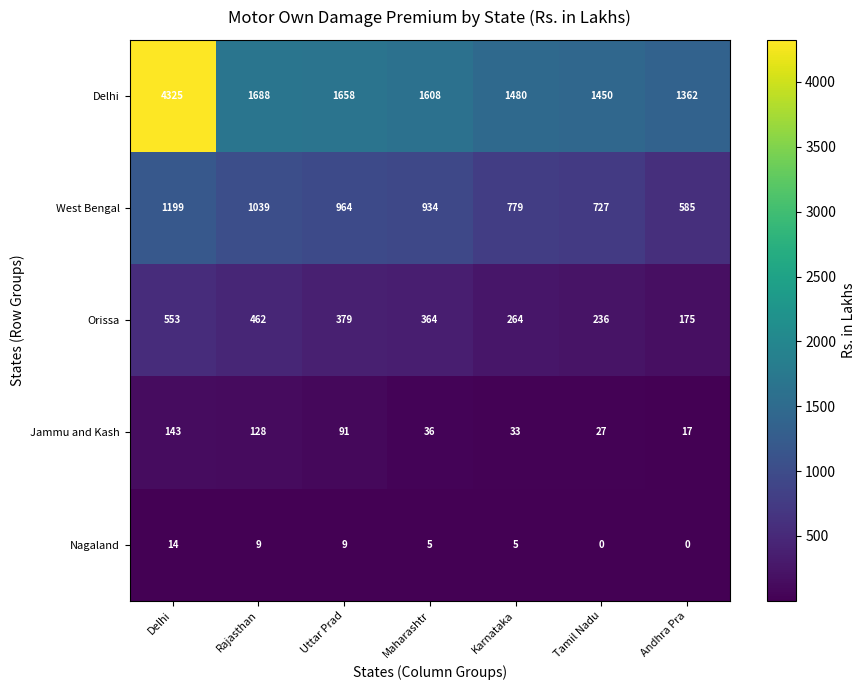

The Delhi series shows 1688 at Rajasthan. True or false?

True